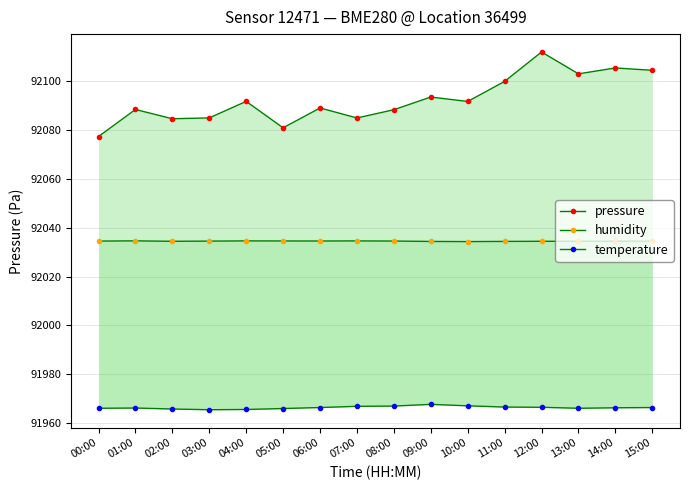

Is the value of humidity at 15:00 greater than the value of pressure at 06:00?

No